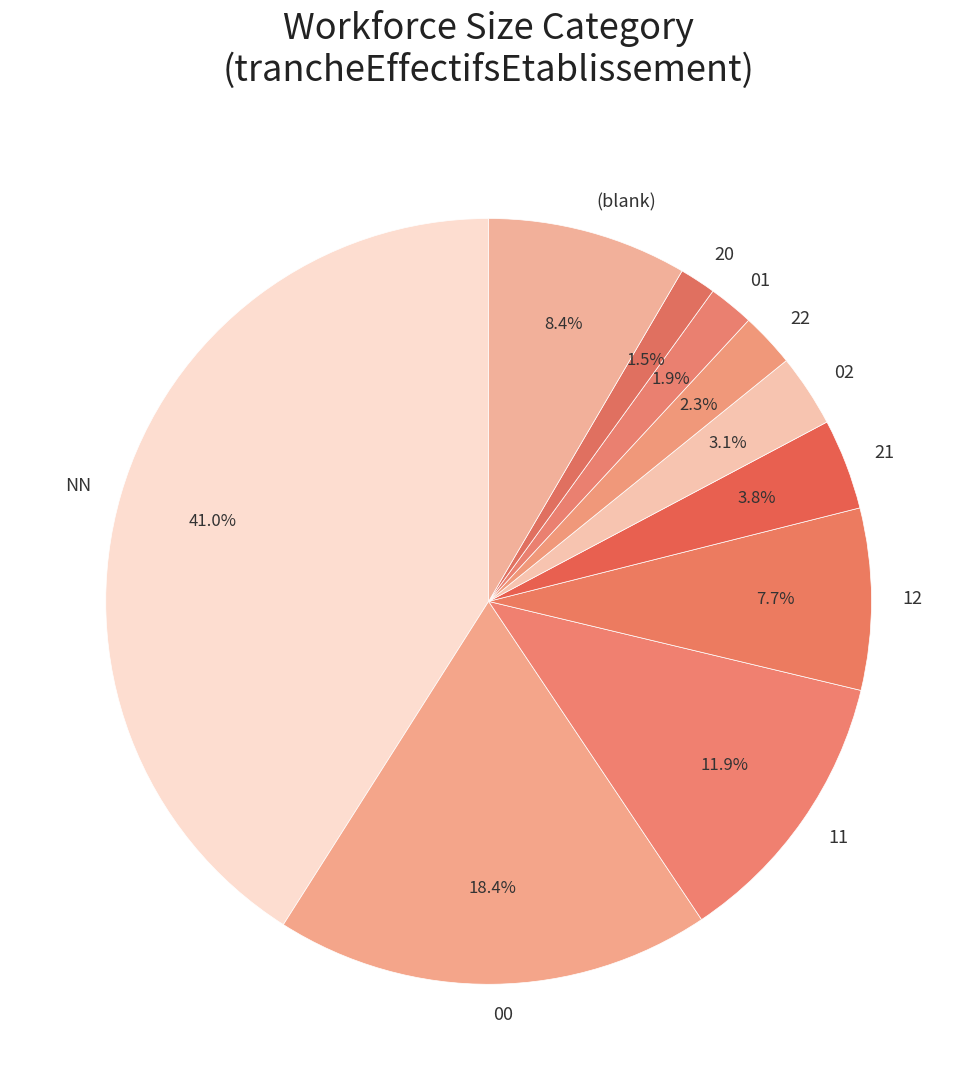

Does 11 account for over 50% of the chart?

No